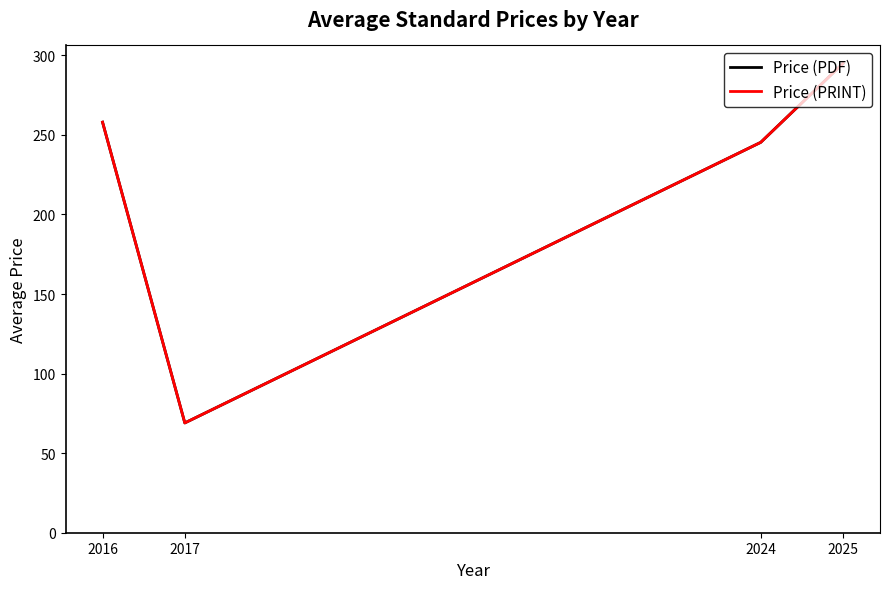

True or false: Price (PDF) has a value of 66.6 at 2024.

False